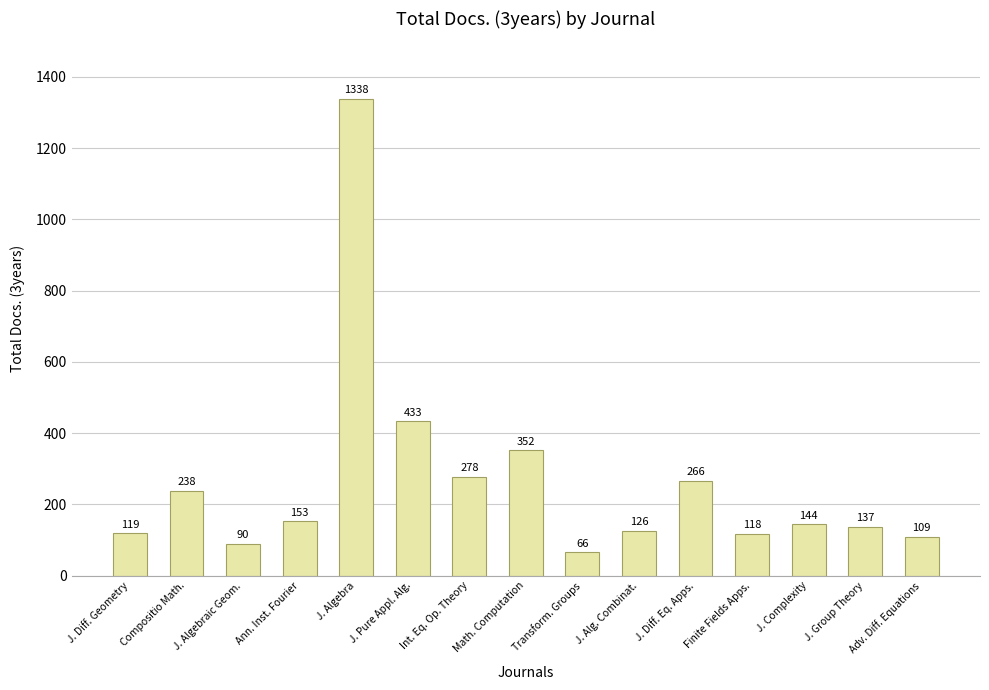

What is the label of the 1st bar from the right?

Adv. Diff. Equations